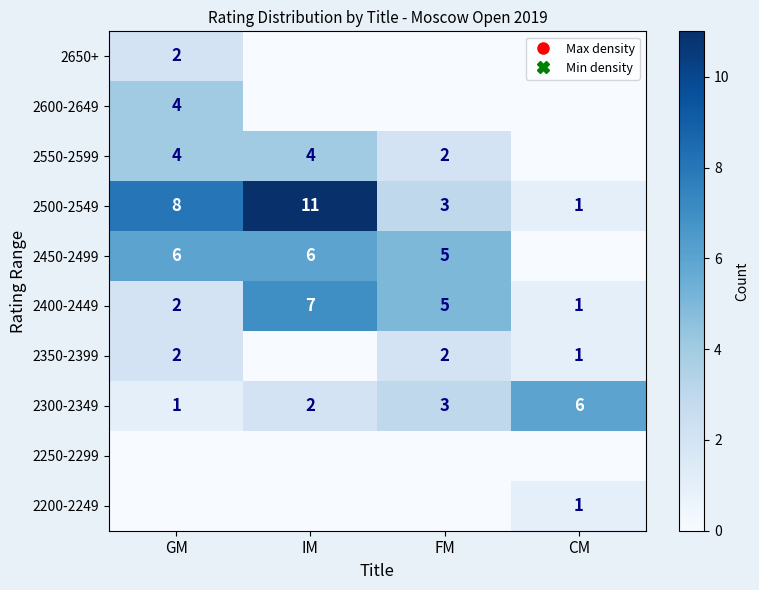

Read the 2600-2649 value at GM.

4